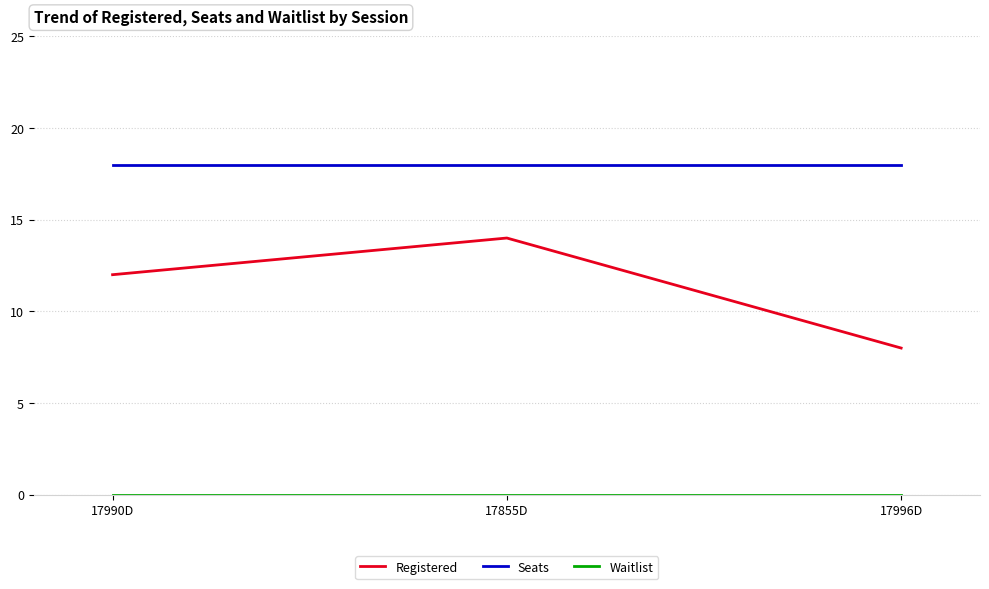

Which series has the largest range (max minus min)?

Registered